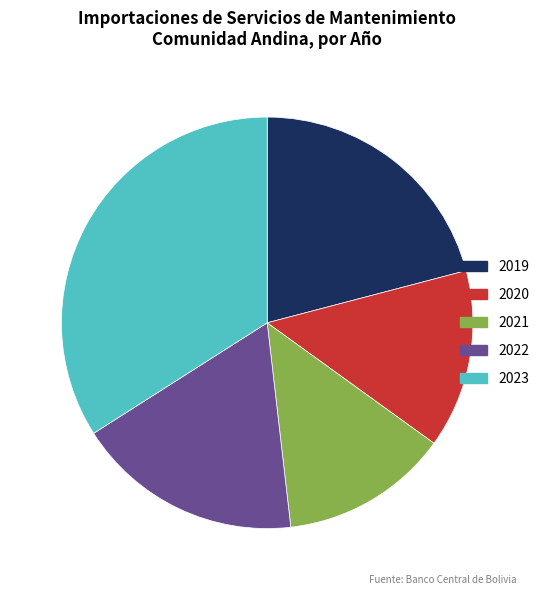

How many segments does this pie chart have?

5